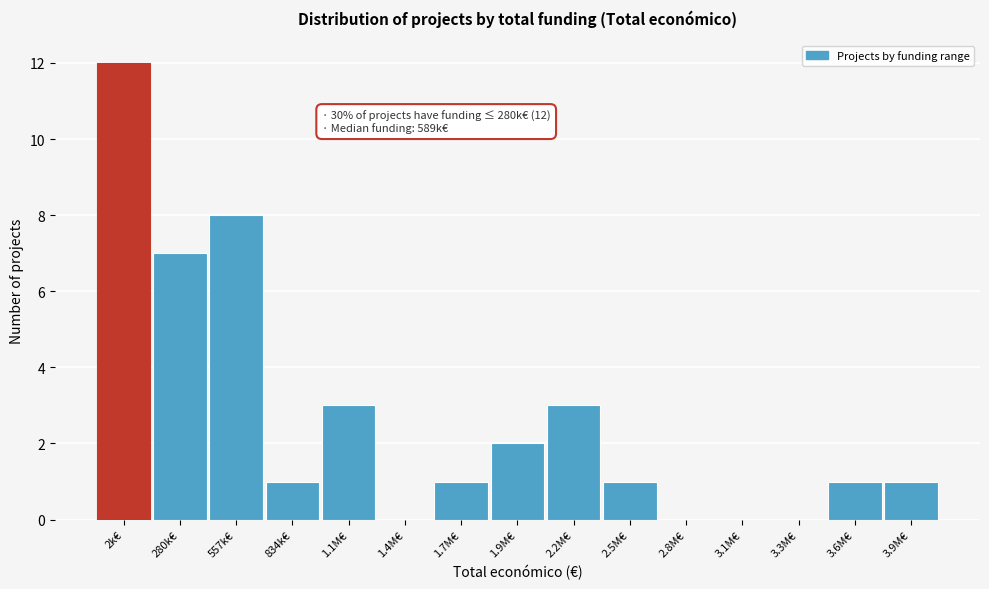

Reading left to right, transcribe all the data shown in this chart.

2k€=12	280k€=7	557k€=8	834k€=1	1.1M€=3	1.4M€=0	1.7M€=1	1.9M€=2	2.2M€=3	2.5M€=1	2.8M€=0	3.1M€=0	3.3M€=0	3.6M€=1	3.9M€=1